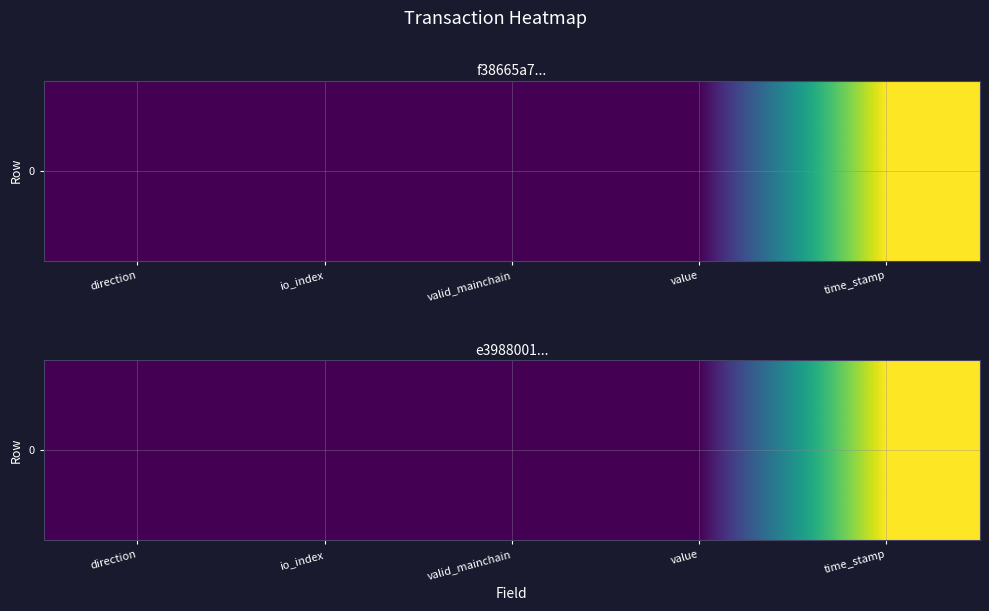

Rank the categories by value from highest to lowest.

time_stamp, io_index, value, direction, valid_mainchain